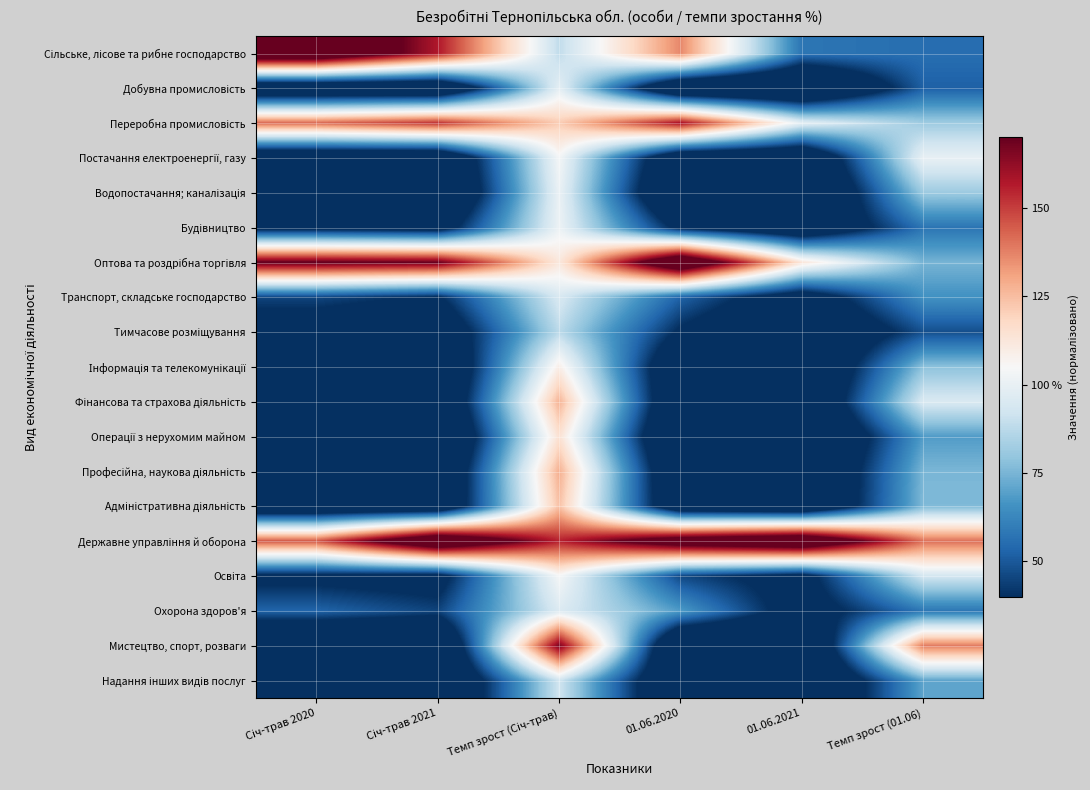

List the series in order of their peak value, highest first.

Сільське, лісове та рибне господарство, Оптова та роздрібна торгівля, Державне управління й оборона, Мистецтво, спорт, розваги, Переробна промисловість, Професійна, наукова діяльність, Фінансова та страхова діяльність, Адміністративна діяльність, Операції з нерухомим майном, Інформація та телекомунікації, Освіта, Постачання електроенергії, газу, Будівництво, Водопостачання; каналізація, Добувна промисловість, Охорона здоров'я, Транспорт, складське господарство, Надання інших видів послуг, Тимчасове розміщування